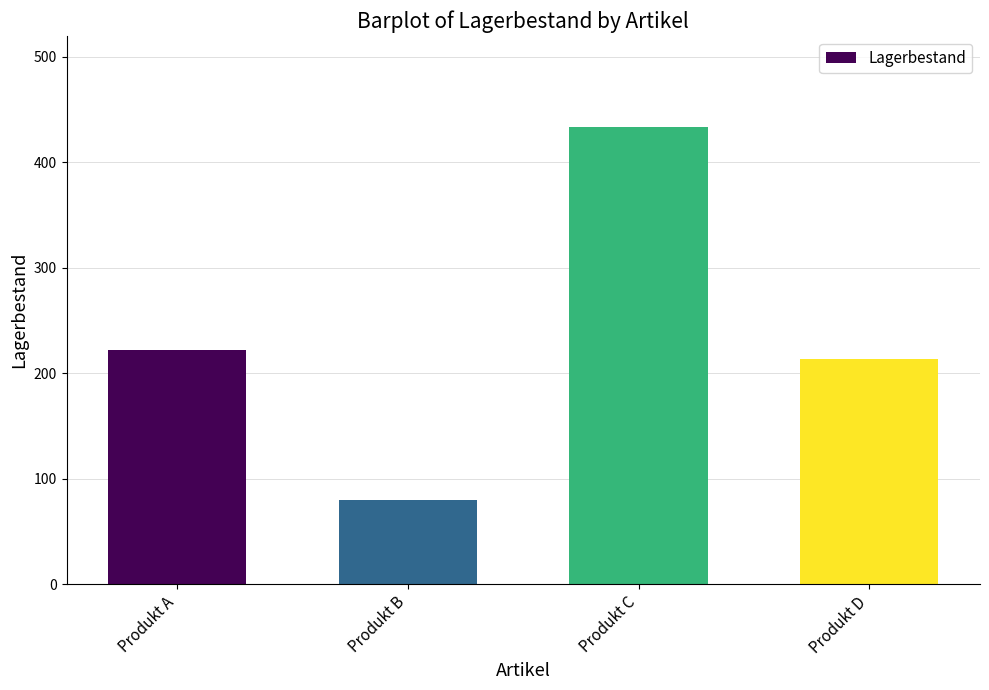

How many categories are shown in the chart?

4